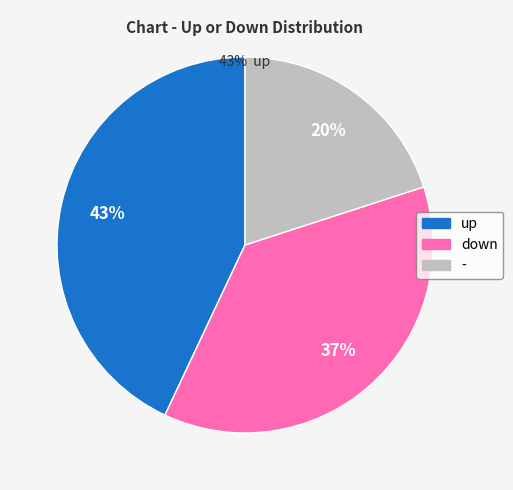

Which category has the smallest portion of the pie?

-